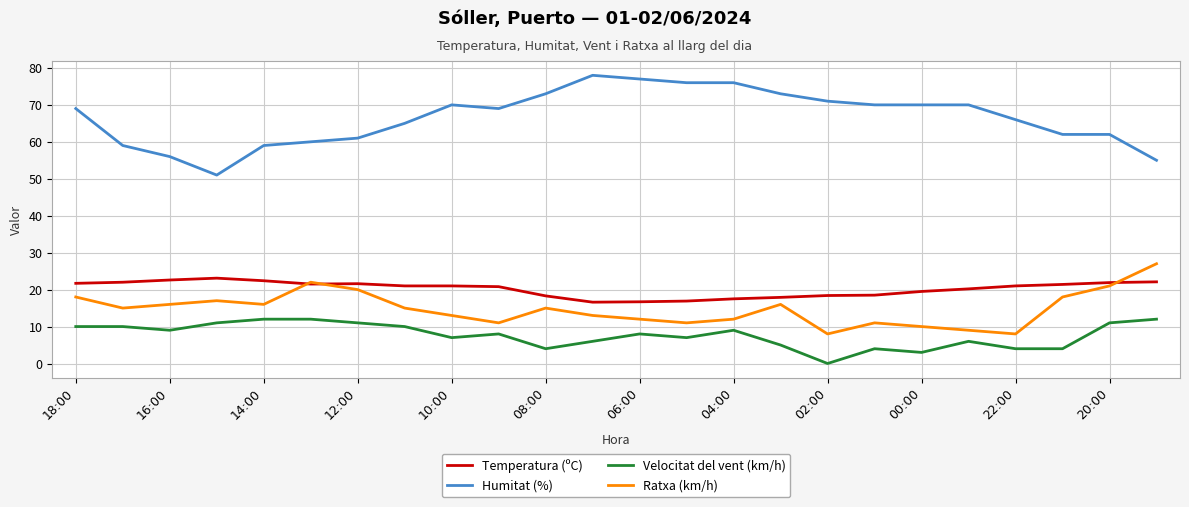

What is the highest value of the Velocitat del vent (km/h) series?

12.0